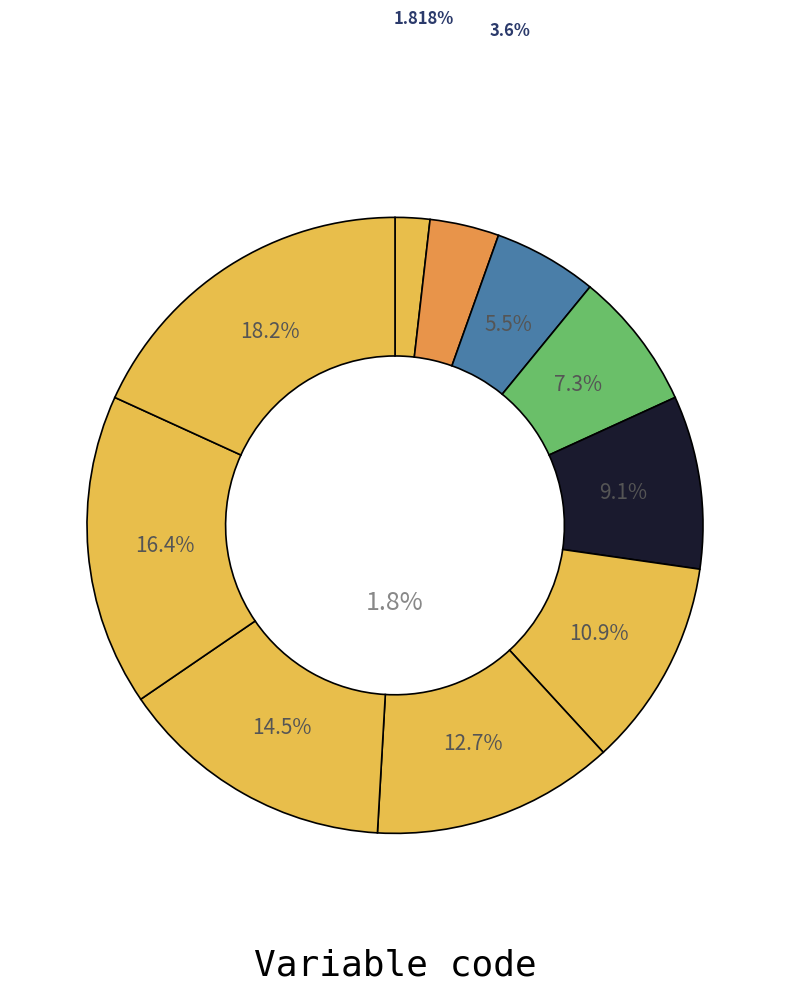

Do A102003 and A102004 together represent more than half of the pie?

No